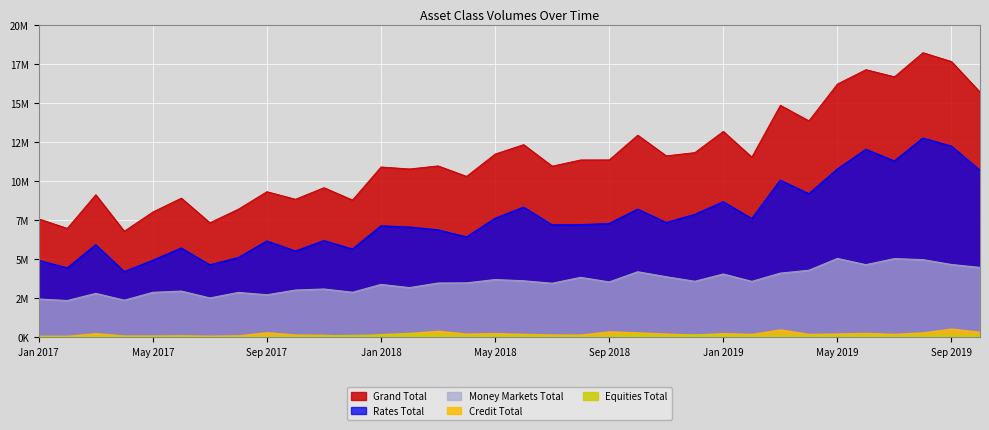

Count the number of categories in the chart.

34